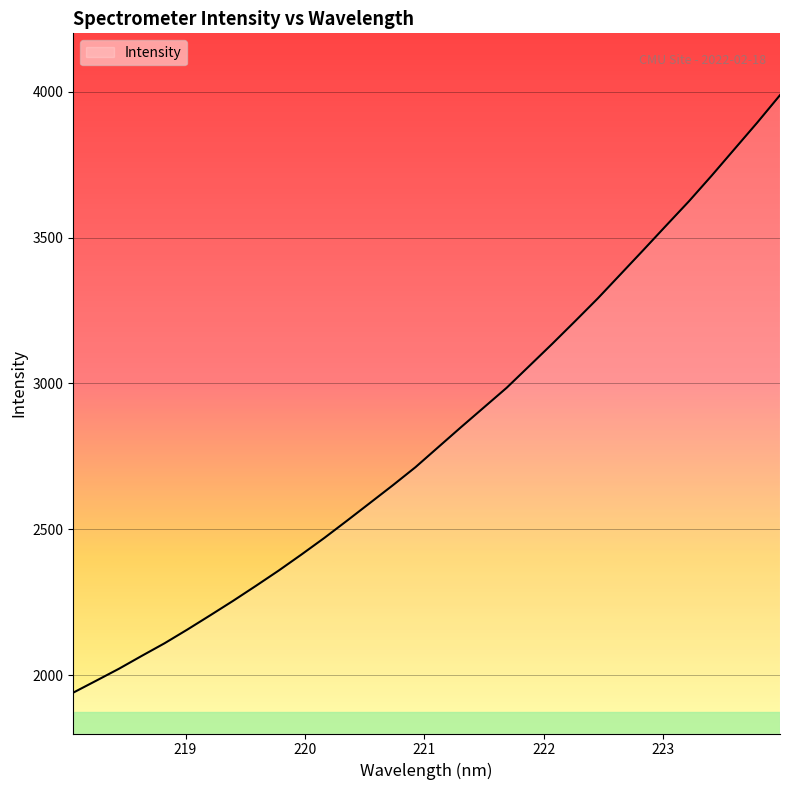

Does the chart display data point markers on the line(s)?

No